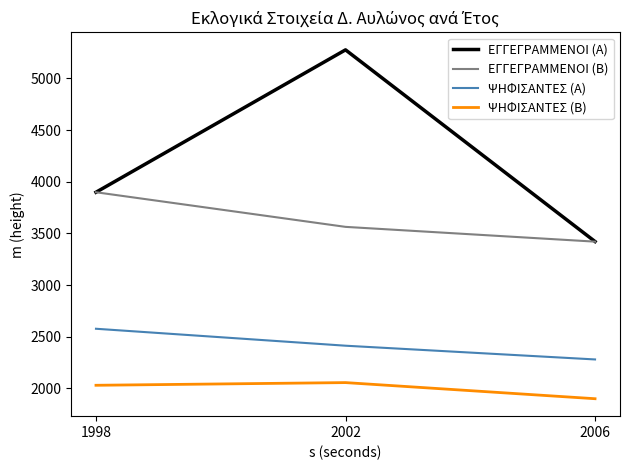

What are all the series names shown in the legend?

ΕΓΓΕΓΡΑΜΜΕΝΟΙ (Α), ΕΓΓΕΓΡΑΜΜΕΝΟΙ (Β), ΨΗΦΙΣΑΝΤΕΣ (Α), ΨΗΦΙΣΑΝΤΕΣ (Β)